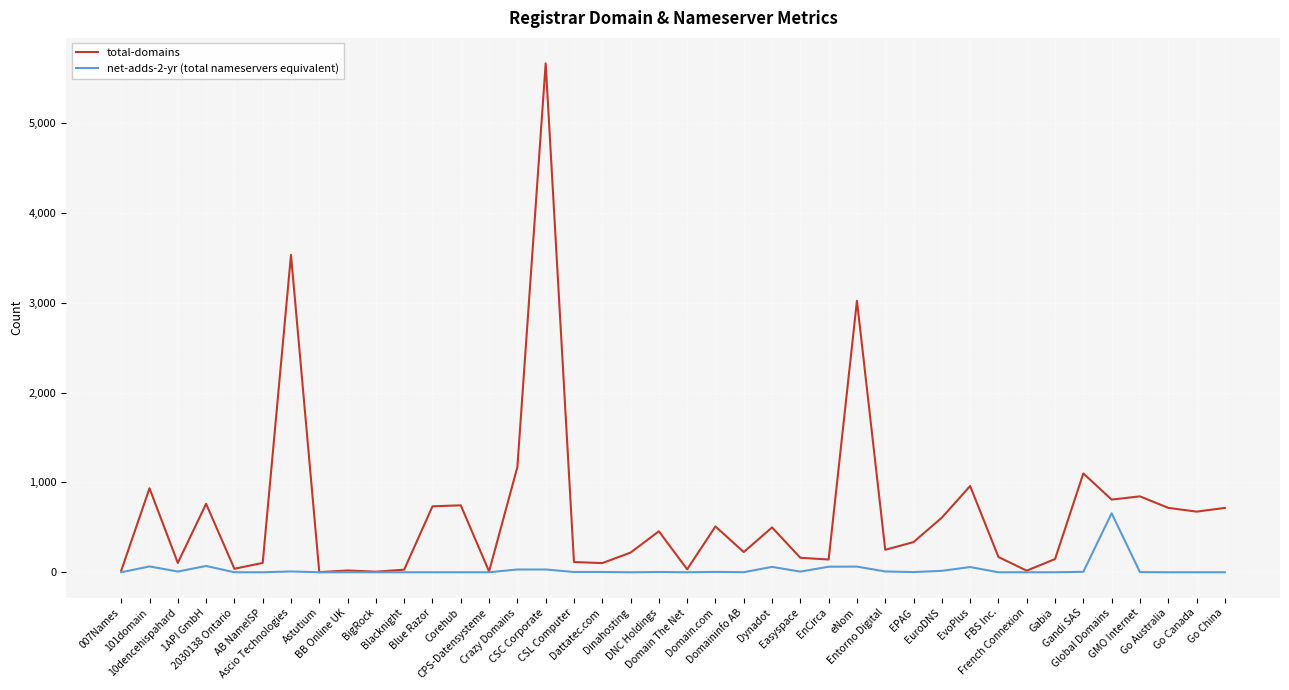

Count the number of data series in this chart.

2